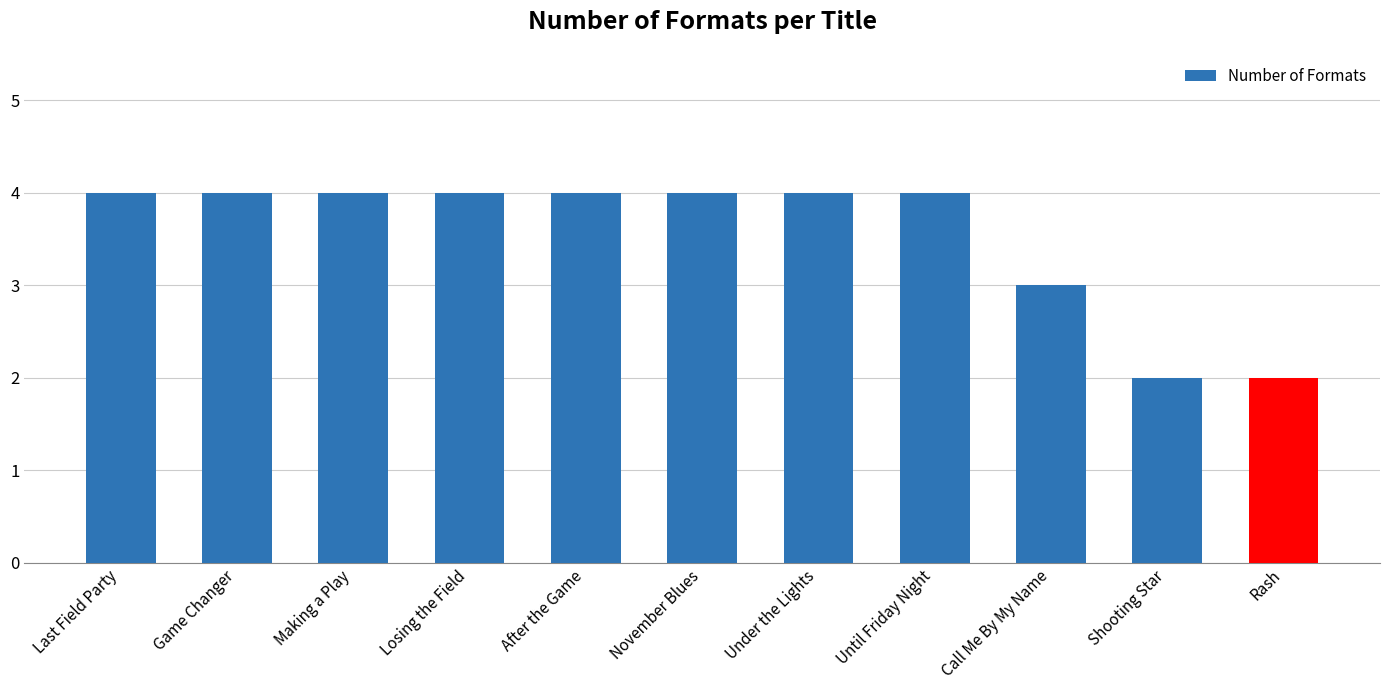

What is the average value?

4